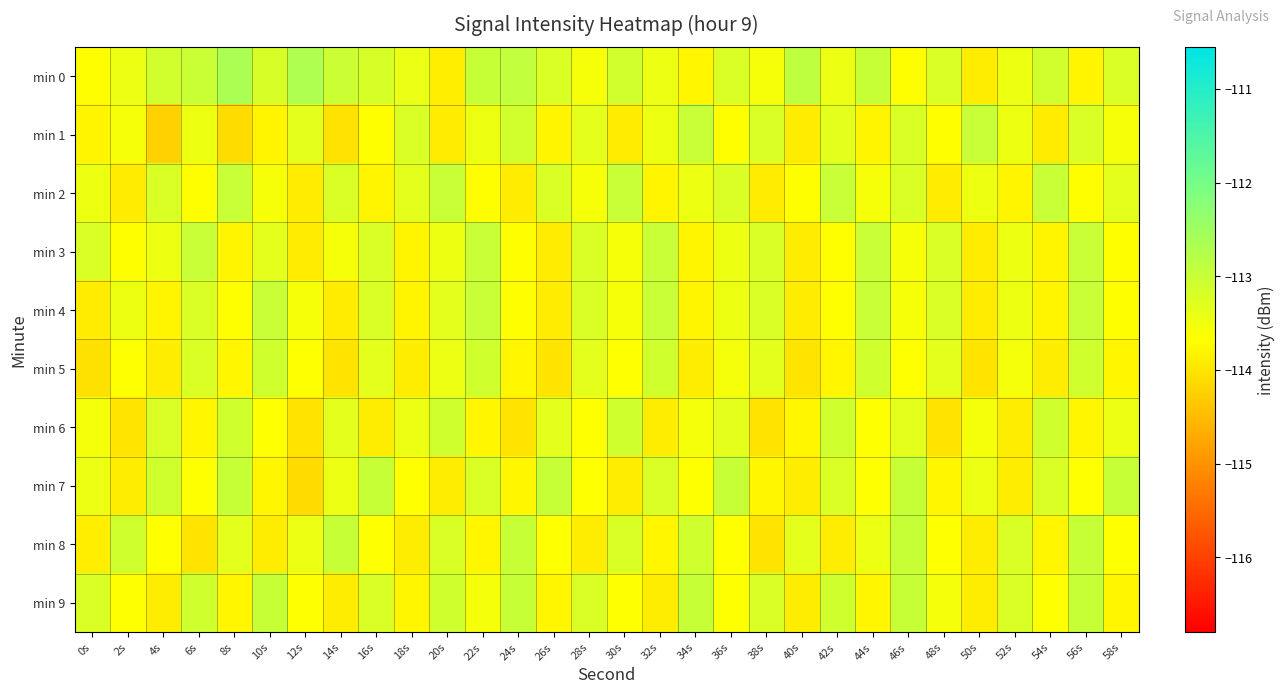

Which category has the lowest value across all series?

4s